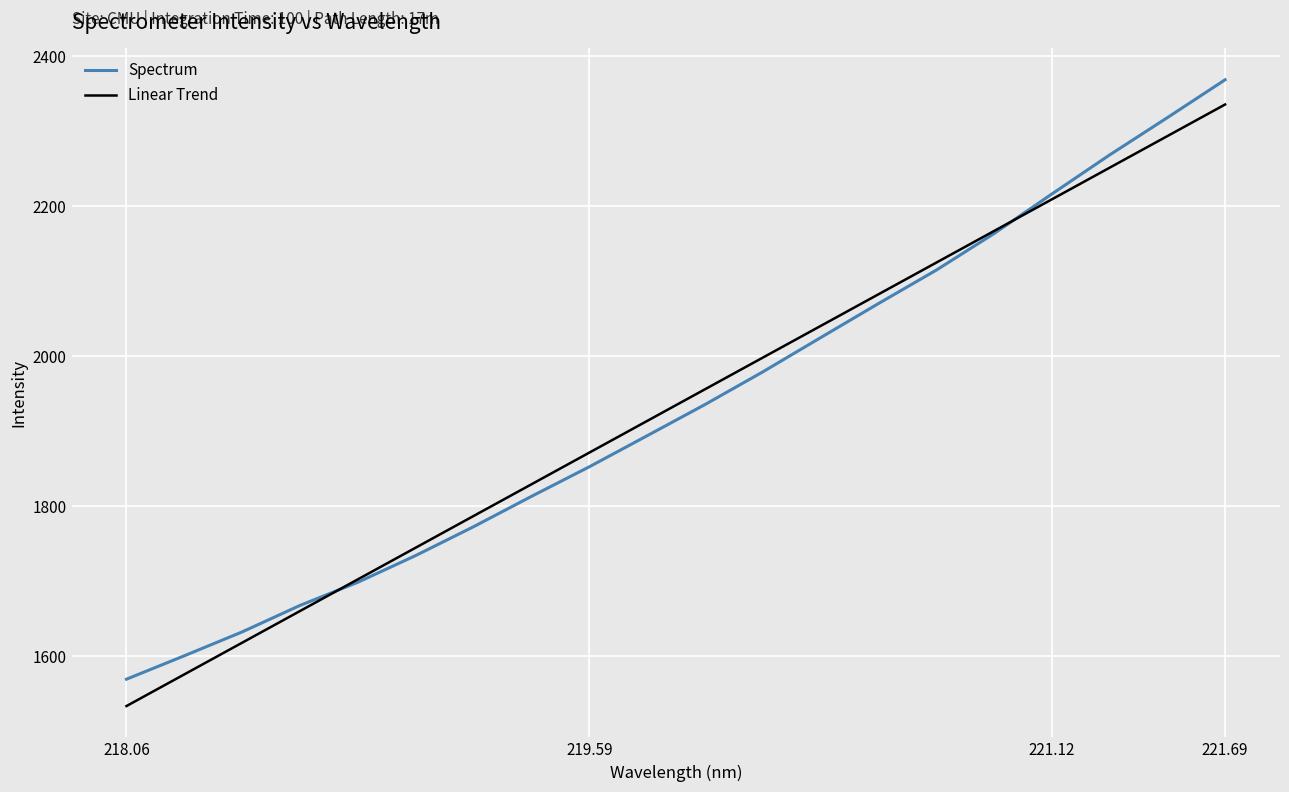

What is the minimum value shown in the chart?

1533.8